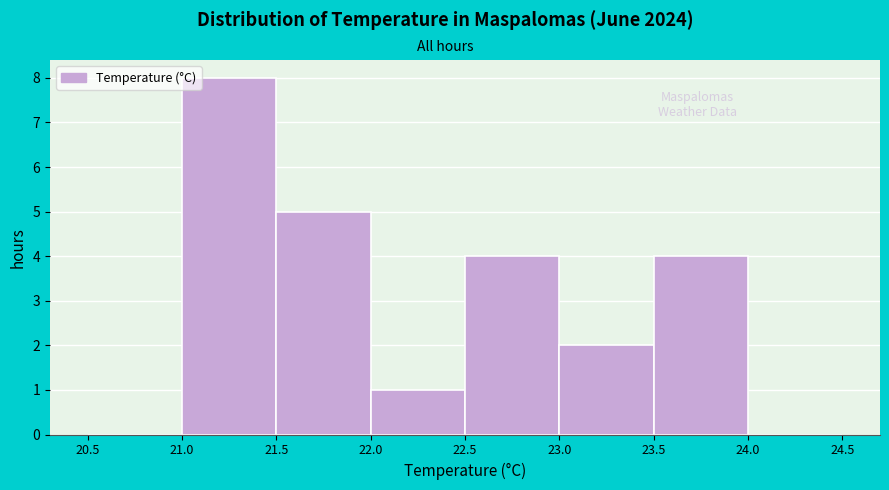

Over which range of the x-axis is the bar tallest?

21.0 to 21.5